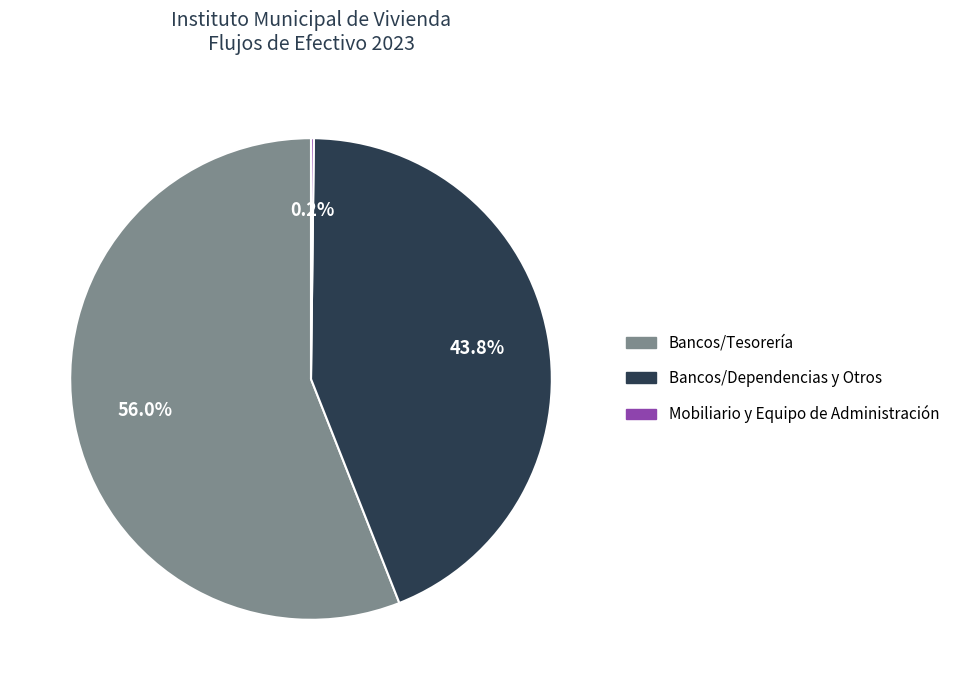

Which slice is the largest?

Bancos/Tesorería